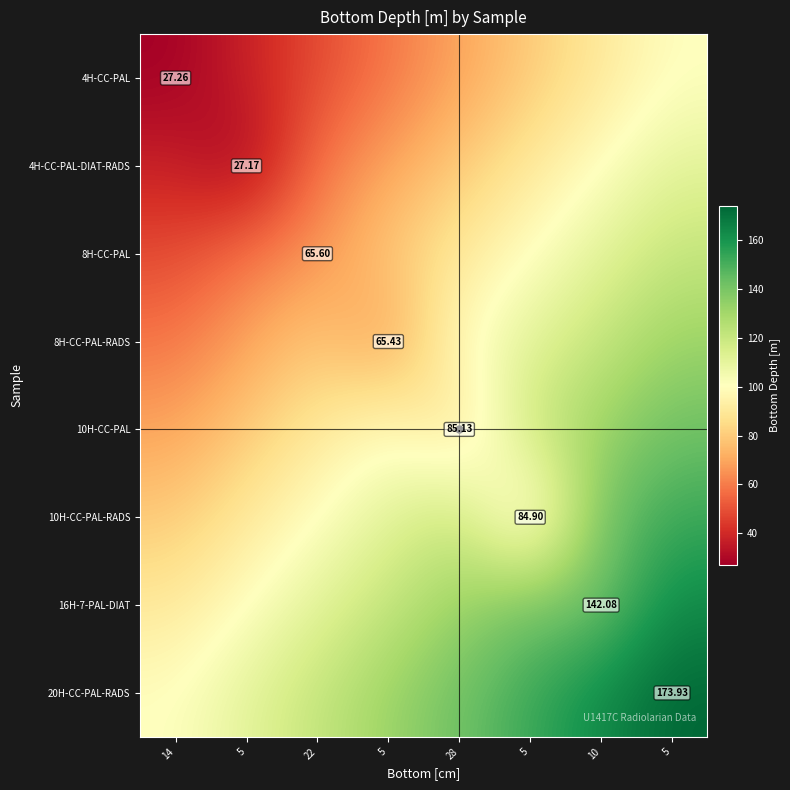

The value of 8H-CC-PAL at 5 is 84.5. True or false?

False